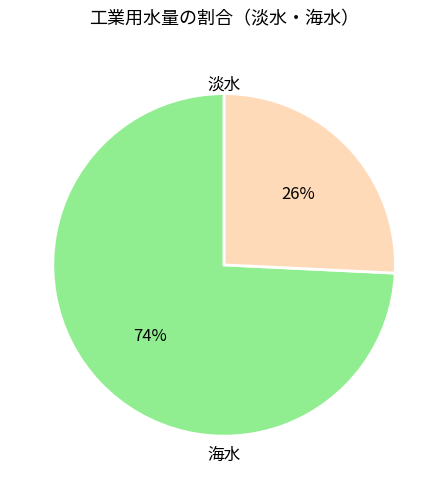

To the nearest percent, what is the average slice percentage?

50%